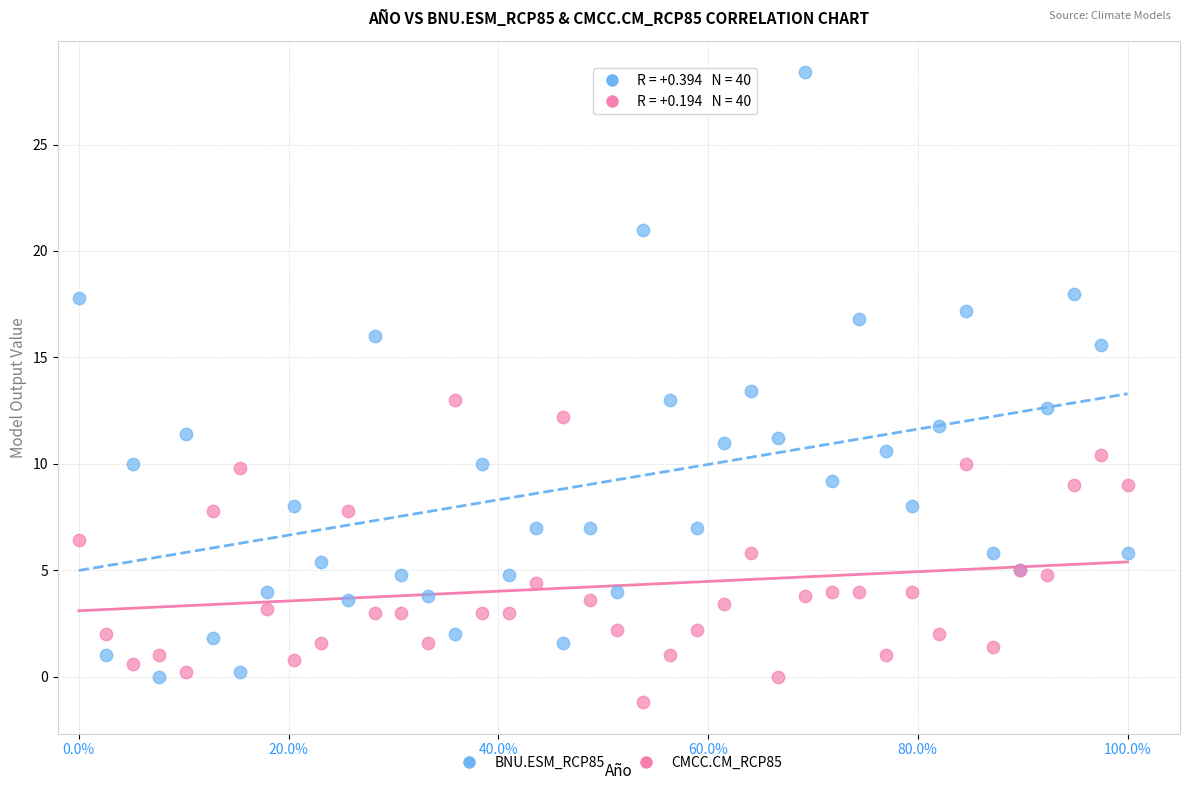

Which series has the largest Y range (max minus min)?

BNU.ESM_RCP85